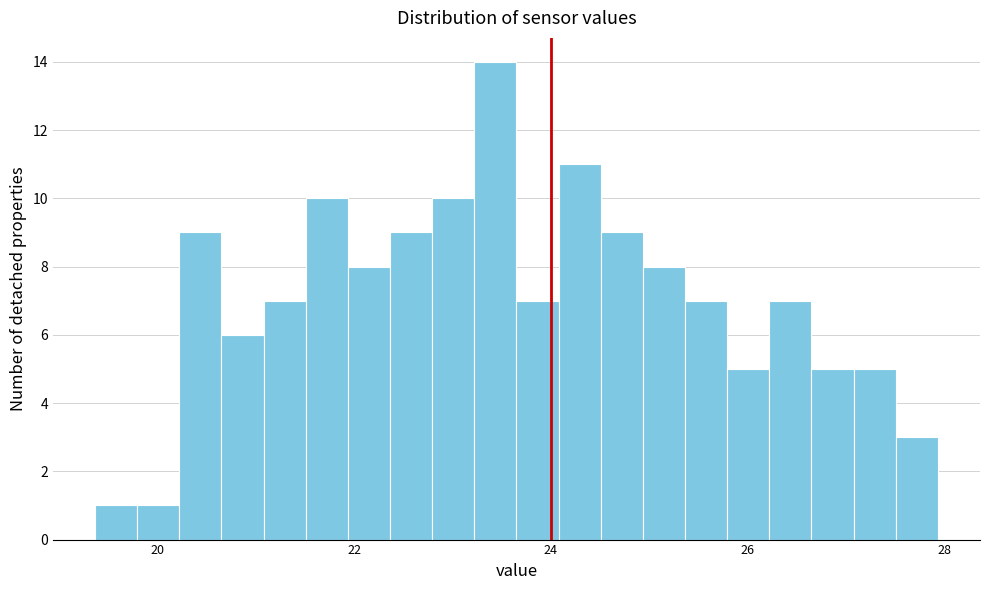

Around what value on the x-axis is the tallest bar? Give the approximate position of its centre, as read against the axis.

23.4